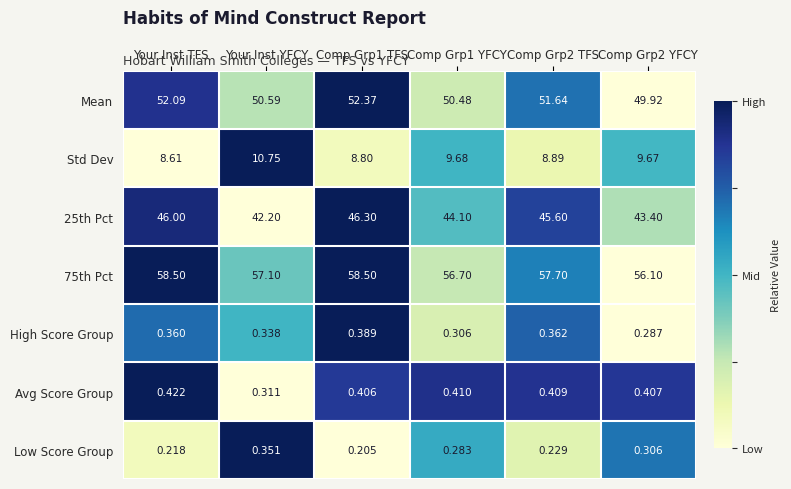

Rank the series at Your Inst TFS from lowest to highest value.

Low Score Group, High Score Group, Avg Score Group, Std Dev, 25th Pct, Mean, 75th Pct